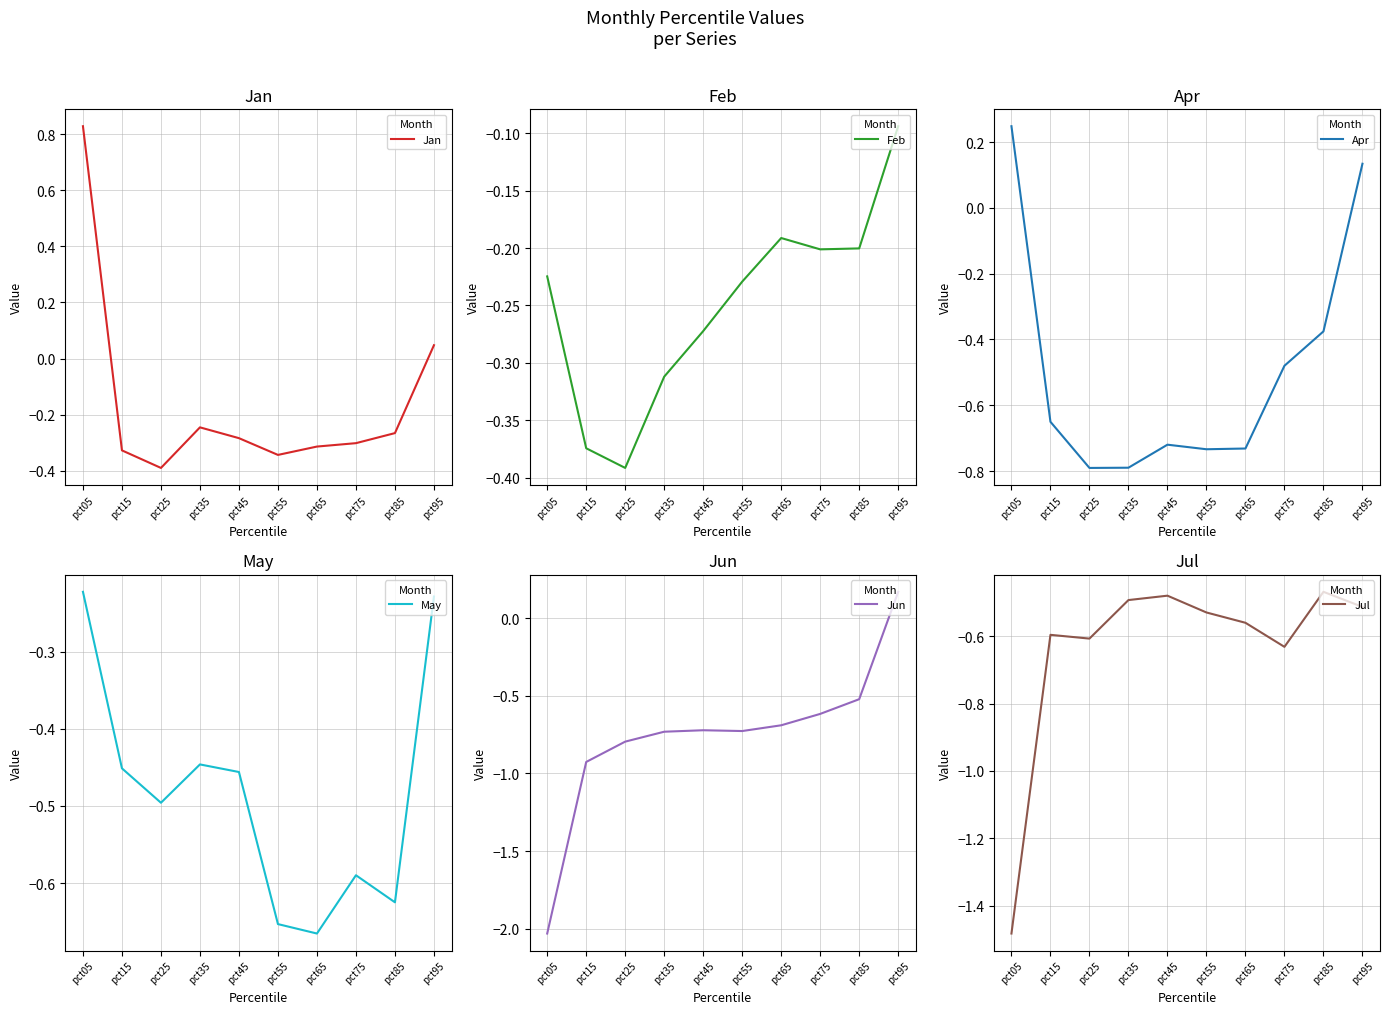

Is it true that Jun equals -3.2 at pct05?

False